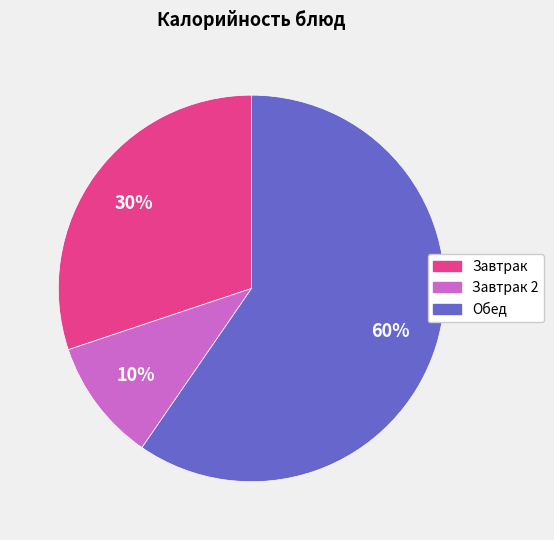

Is there any slice that represents more than half of the pie?

Yes